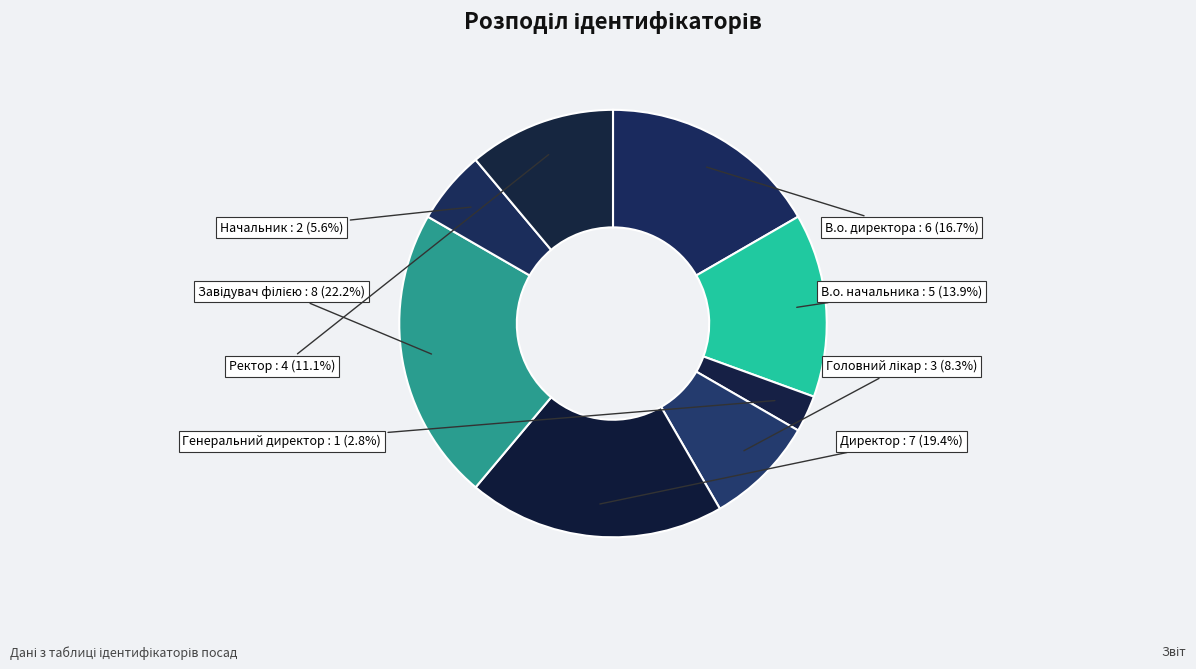

Do В.о. директора and Директор together represent more than half of the pie?

No